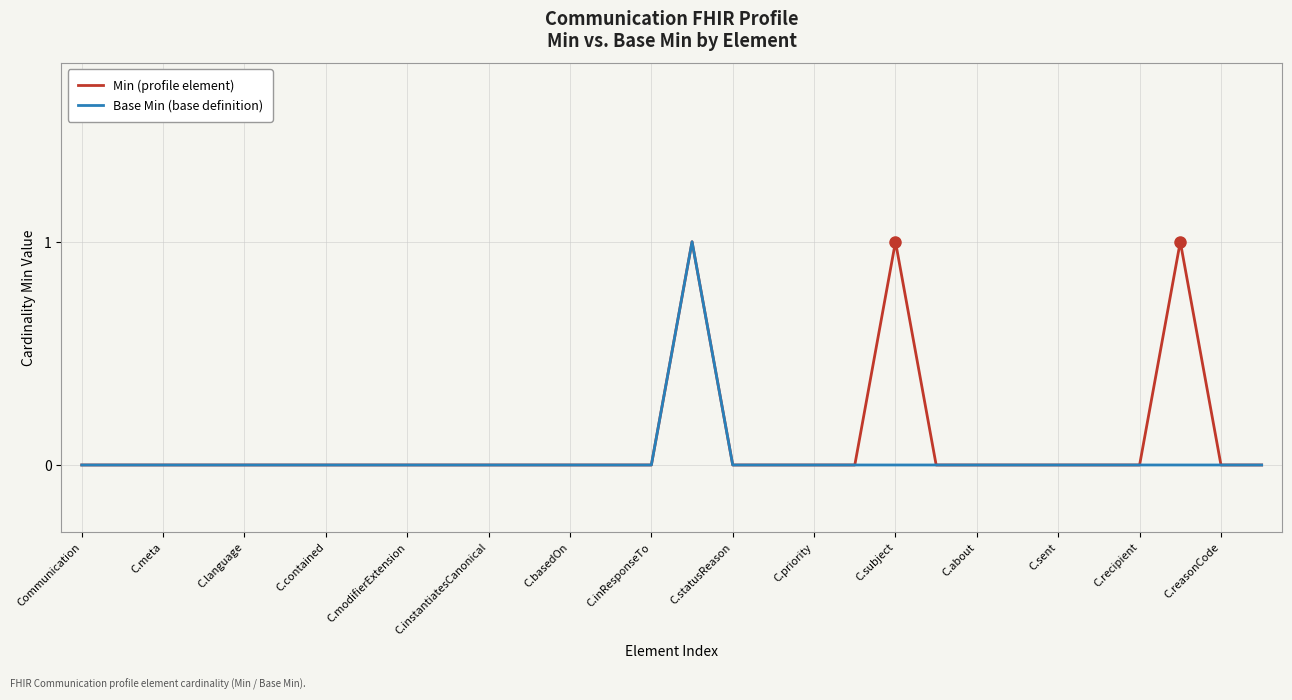

True or false: Min (profile element) has a value of -1 at C.about.

False